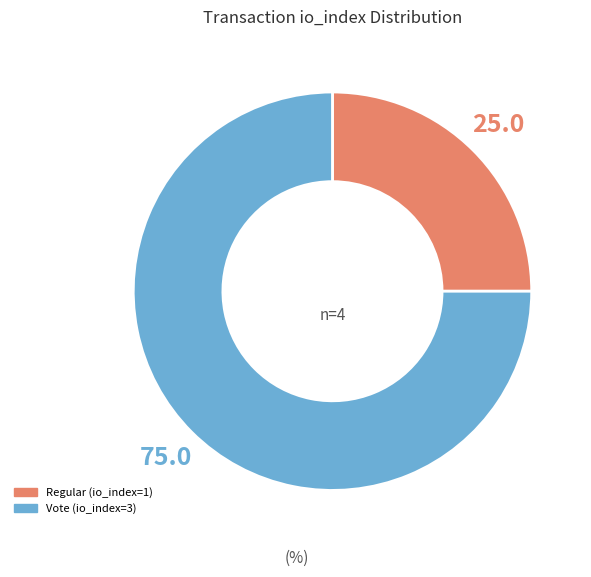

Is it true that Regular (io_index=1) is 12% of the pie?

False